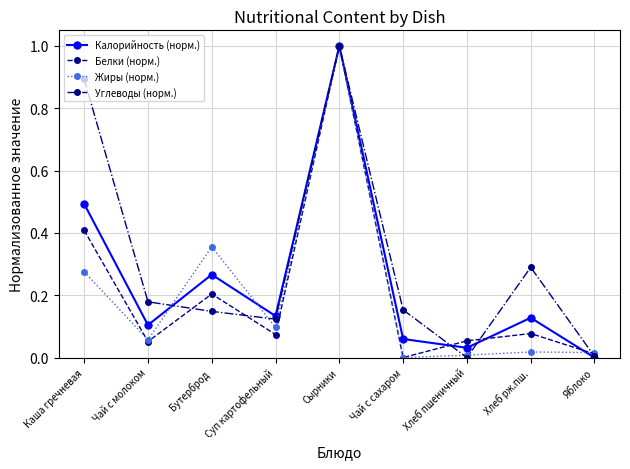

At which label does Калорийность (норм.) reach its peak?

Сырники